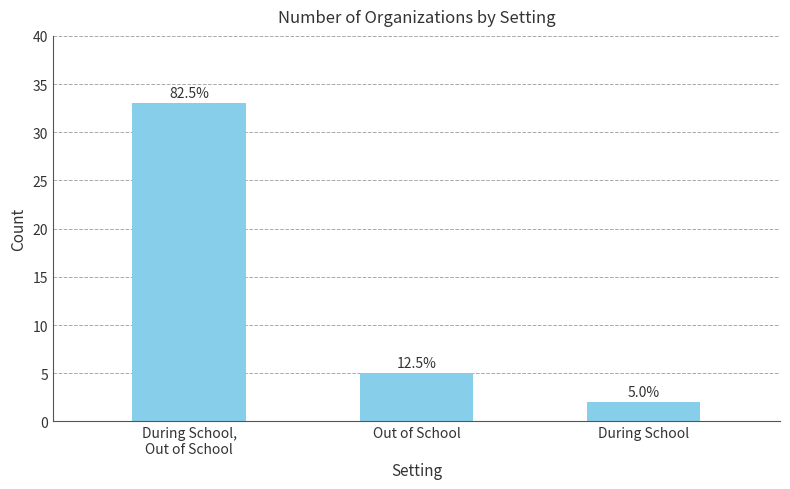

Are the bars horizontal?

No